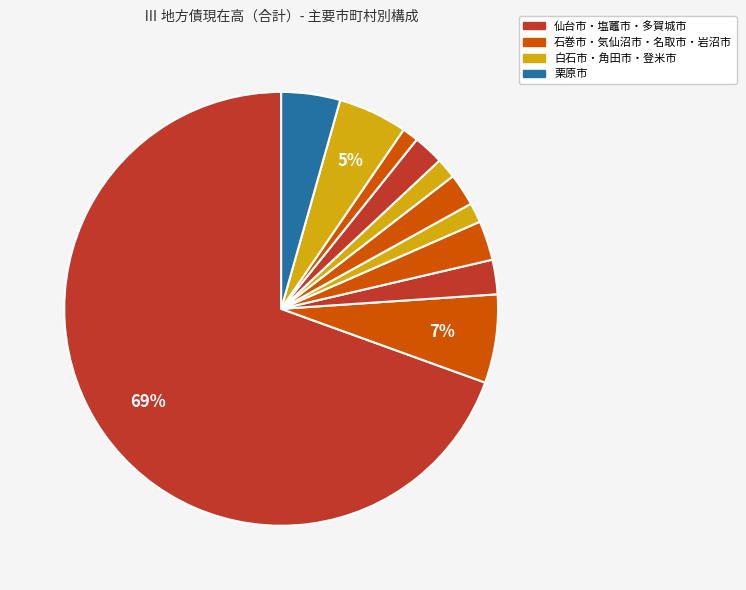

Which slice is the largest?

仙台市